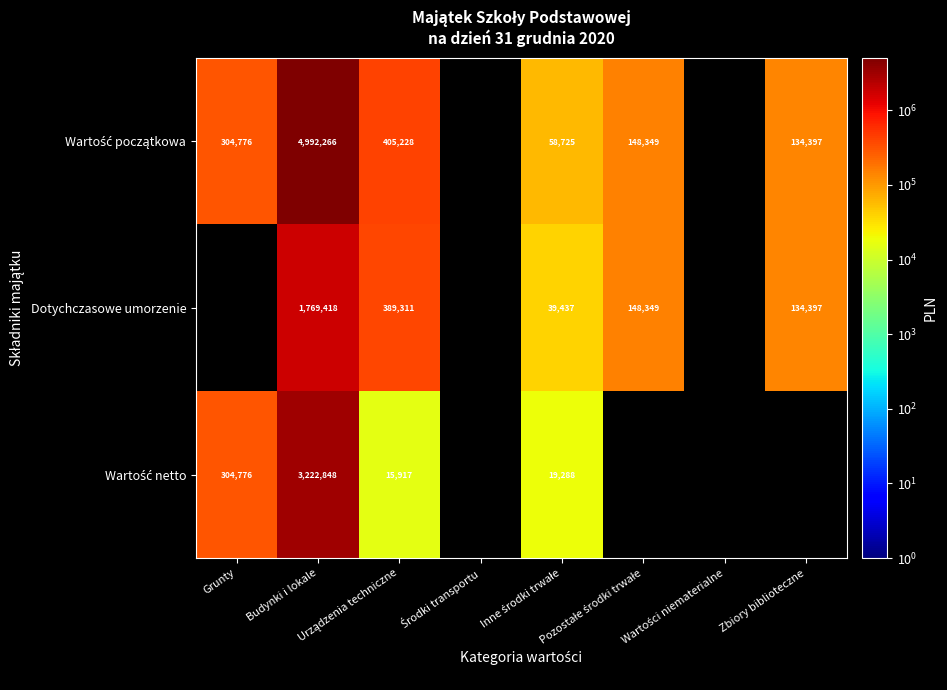

True or false: Wartość netto has a value of 304776.0 at Grunty.

True